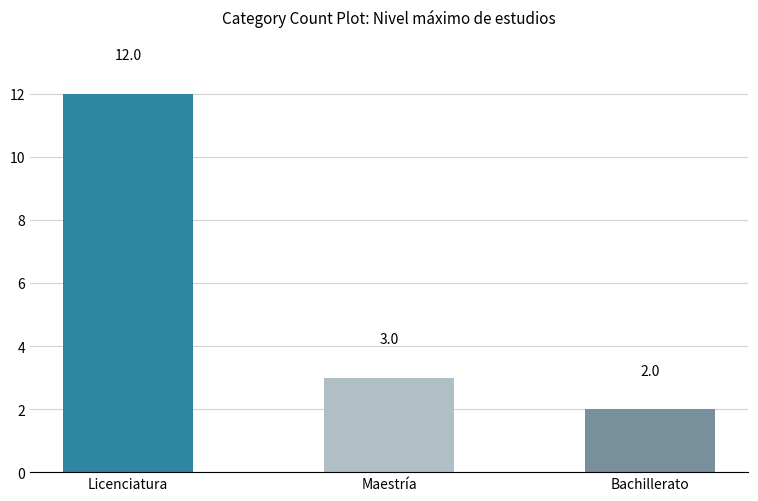

Rank the categories by value from highest to lowest.

Licenciatura, Maestría, Bachillerato